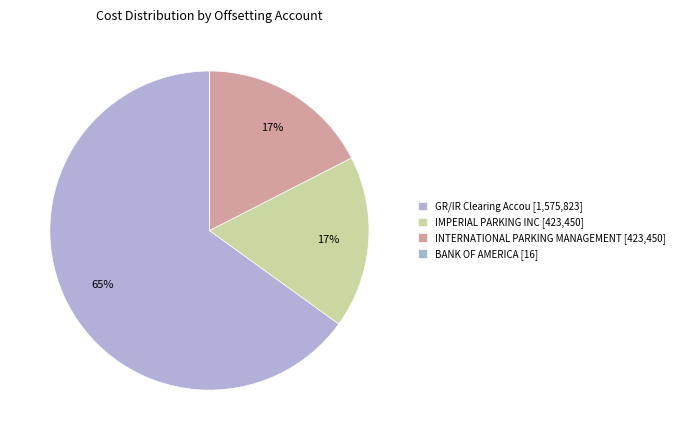

Is it true that BANK OF AMERICA is 0% of the pie?

True